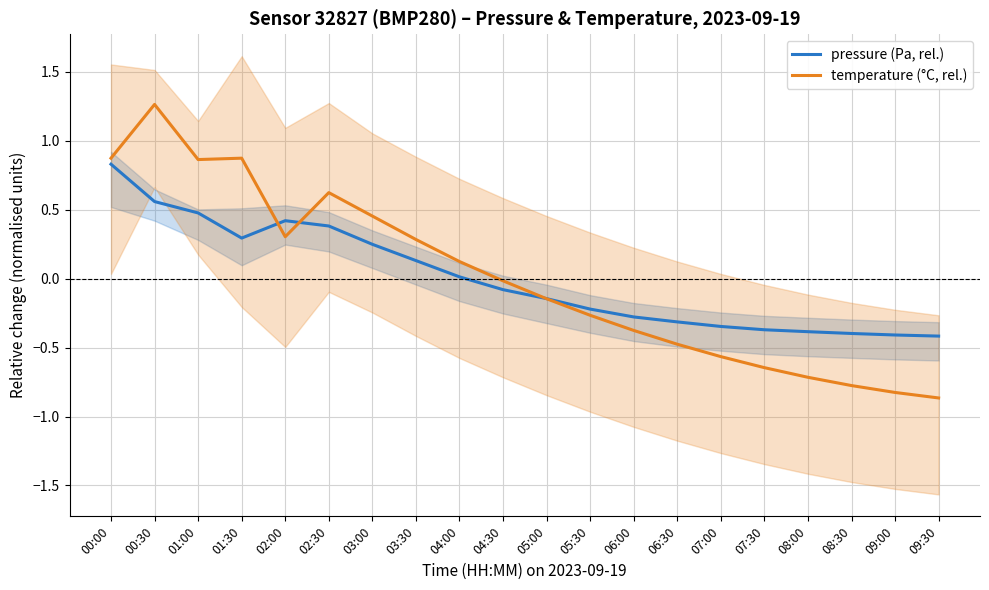

List the series in order of their overall mean, lowest first.

pressure (Pa, rel.), temperature (°C, rel.)